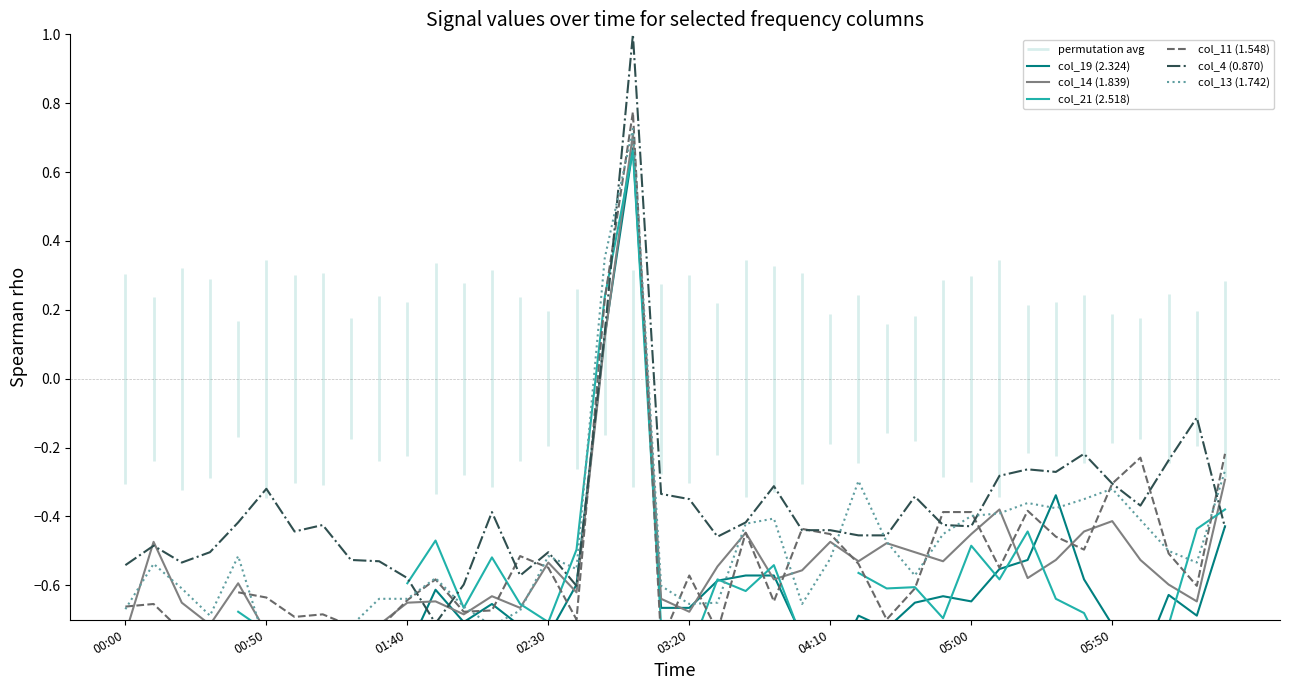

Where does the col_4 (0.870) series first go above 0?

17